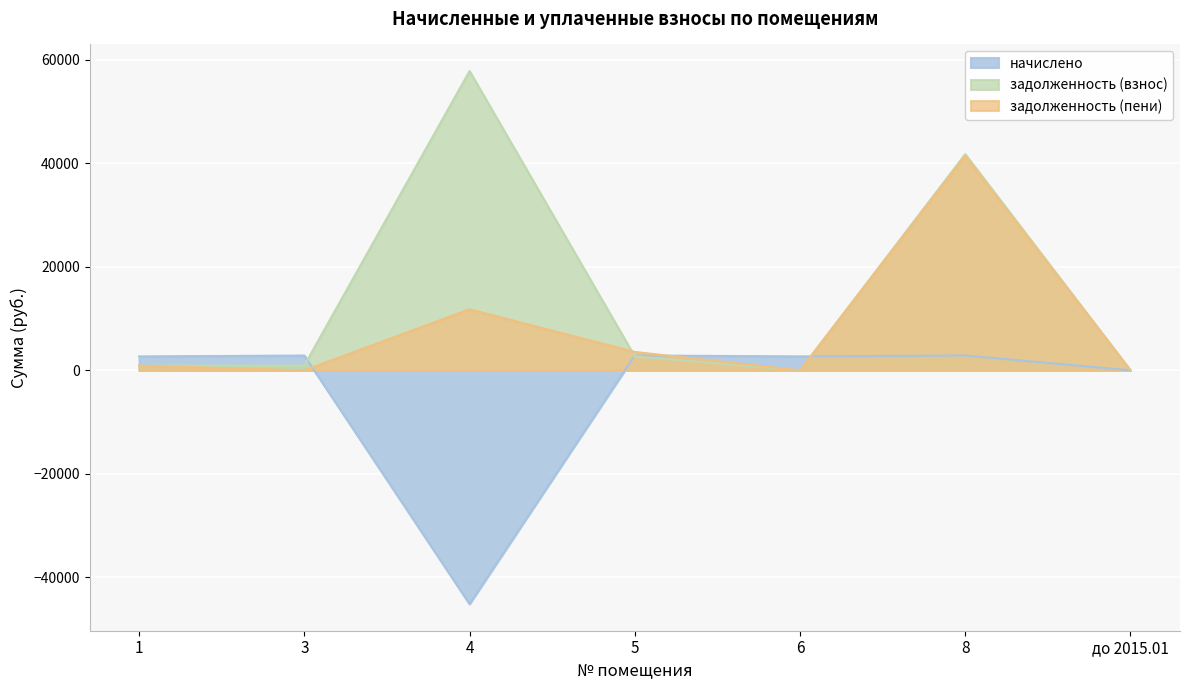

Reading left to right, transcribe all the data shown in this chart.

начислено: 2683.5	2859.5	-45187.0	2877.8	2687.2	2866.8	0.0
задолженность (взнос): 894.5	953.1	57848.1	2676.0	0.0	41793.8	0.0
задолженность (пени): 894.5	0.0	11794.1	3553.8	0.0	41460.6	0.0